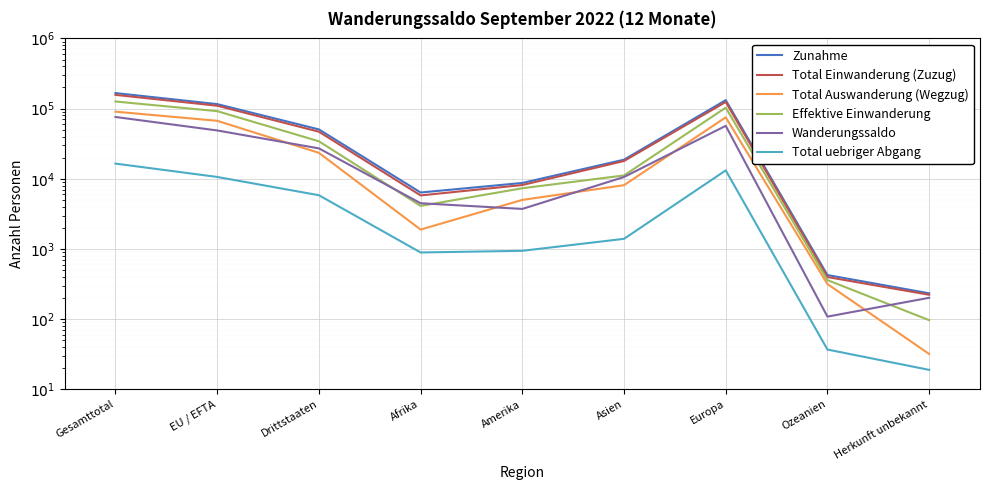

Which series has the largest range (max minus min)?

Zunahme